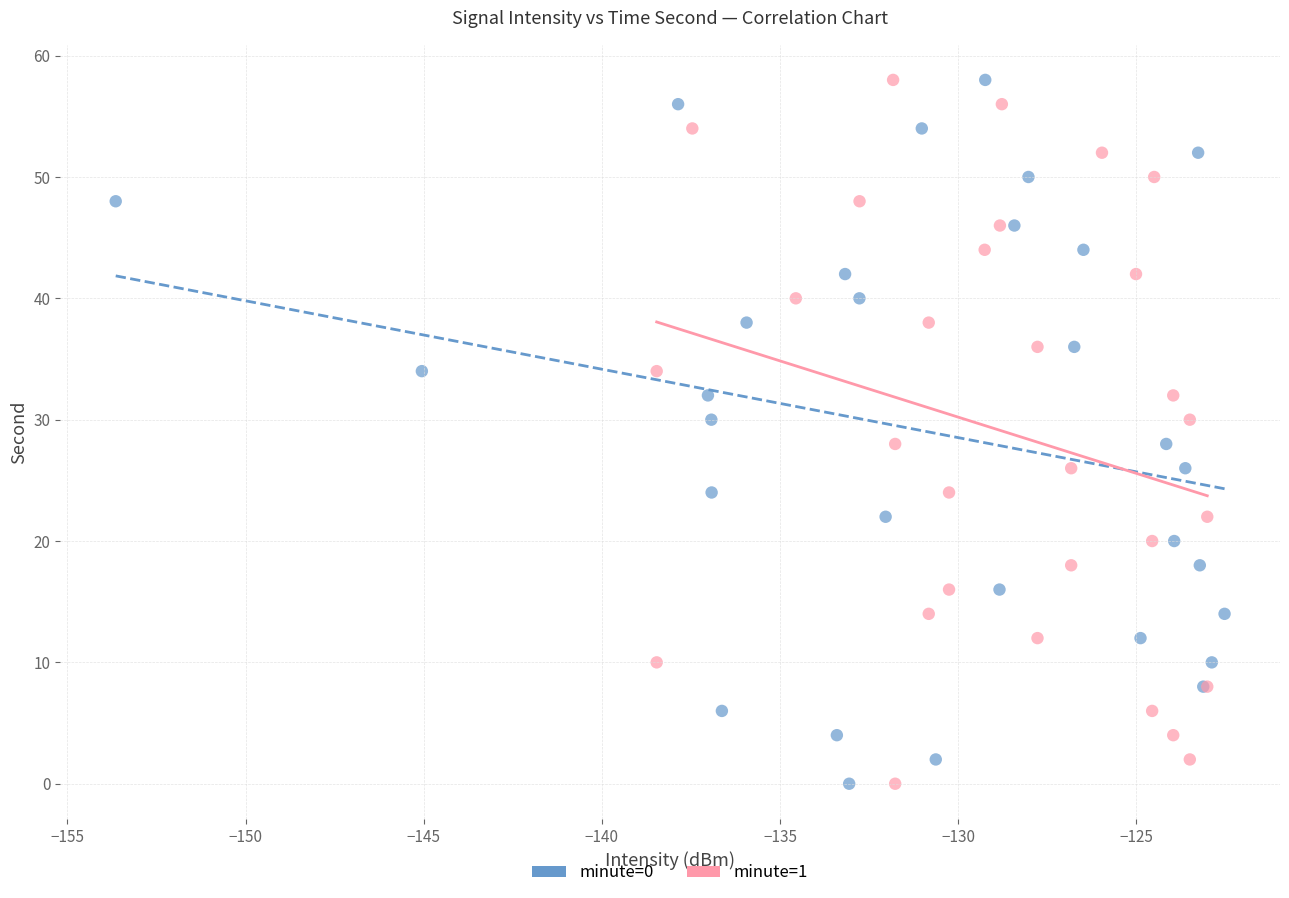

What are all the series names shown in the legend?

minute=0, minute=1